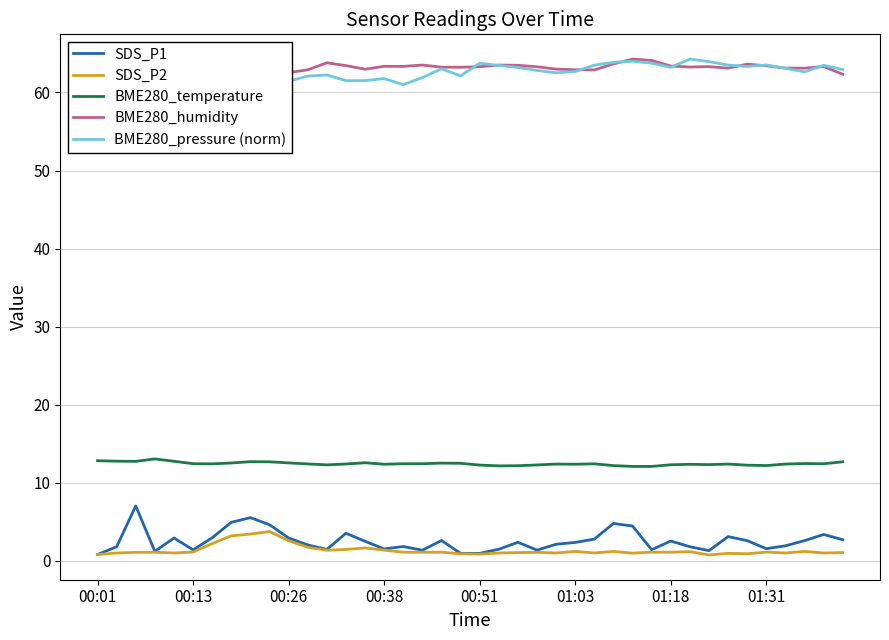

Where is BME280_temperature nearest to the value 12?

28